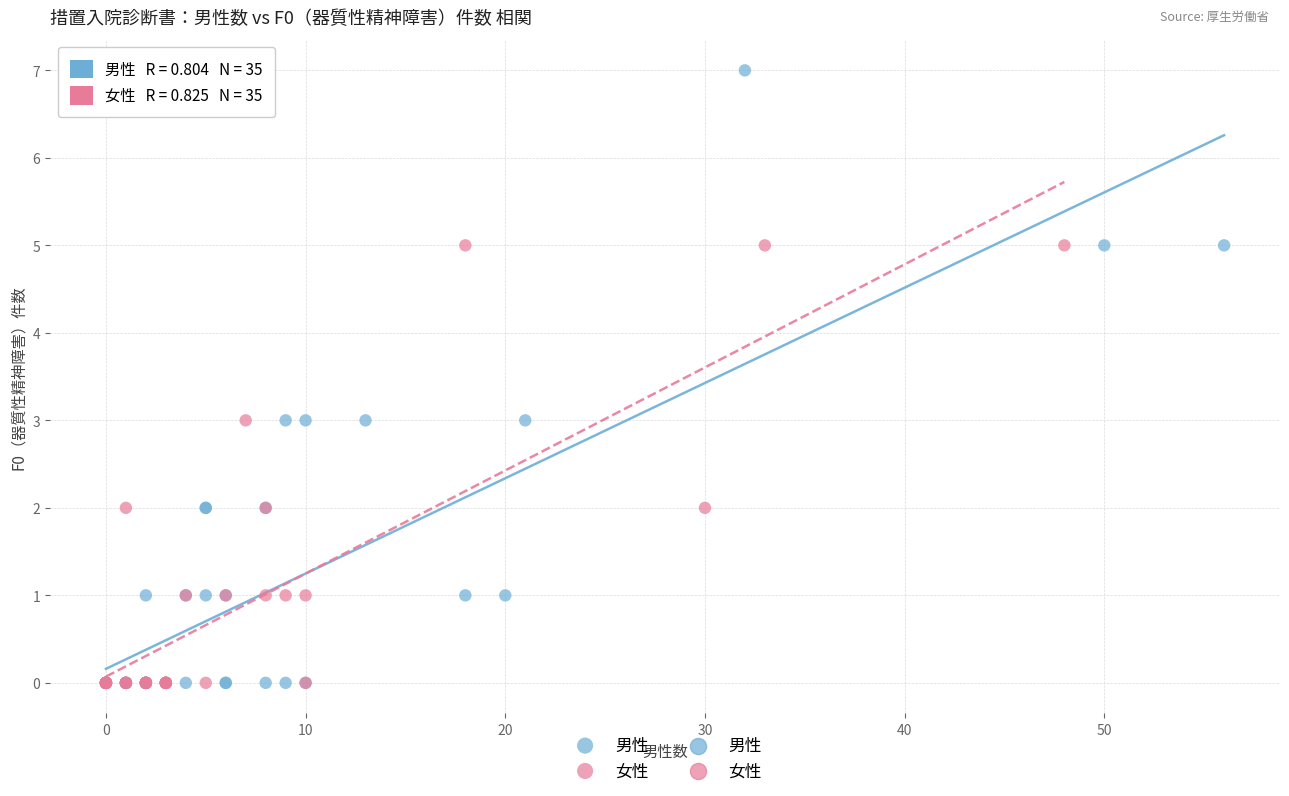

Which series has the widest spread of Y values?

男性